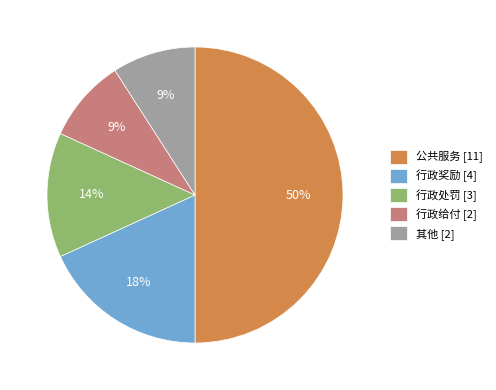

Does 行政奖励 account for over 50% of the chart?

No